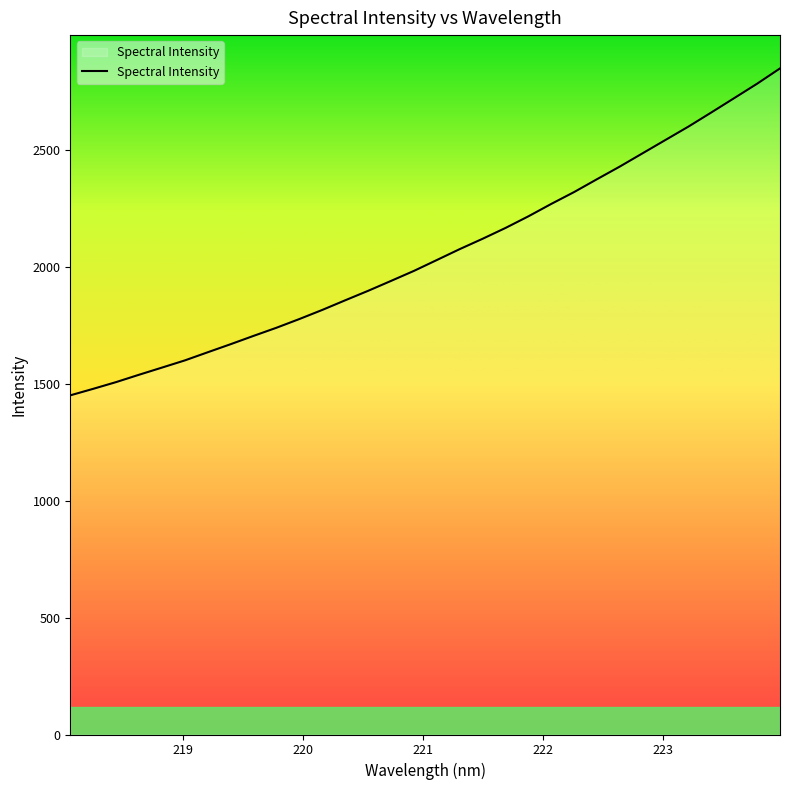

How many lines are shown in the chart?

1